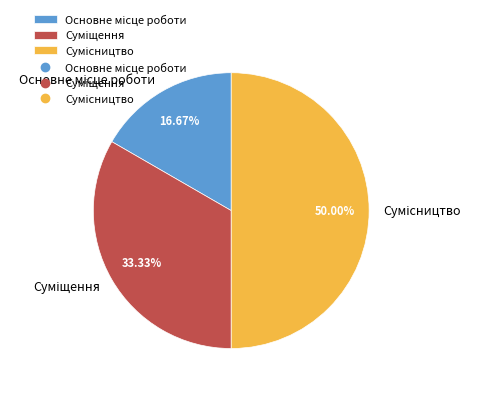

To the nearest percent, what is the difference between the largest and smallest slice percentages?

33%